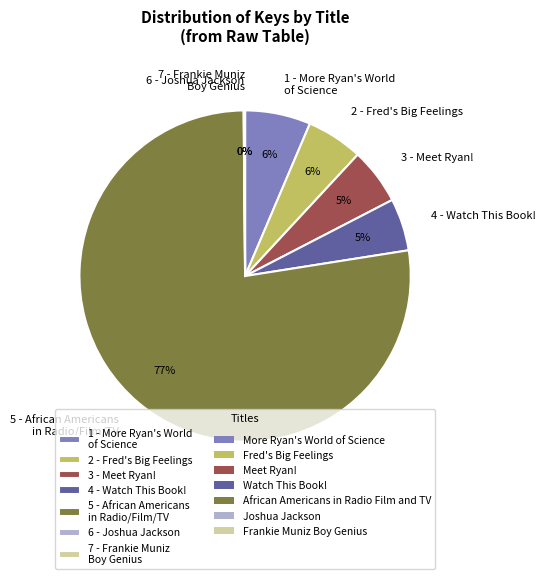

The 5 - African Americans in Radio/Film/TV slice represents 77% of the pie. True or false?

True